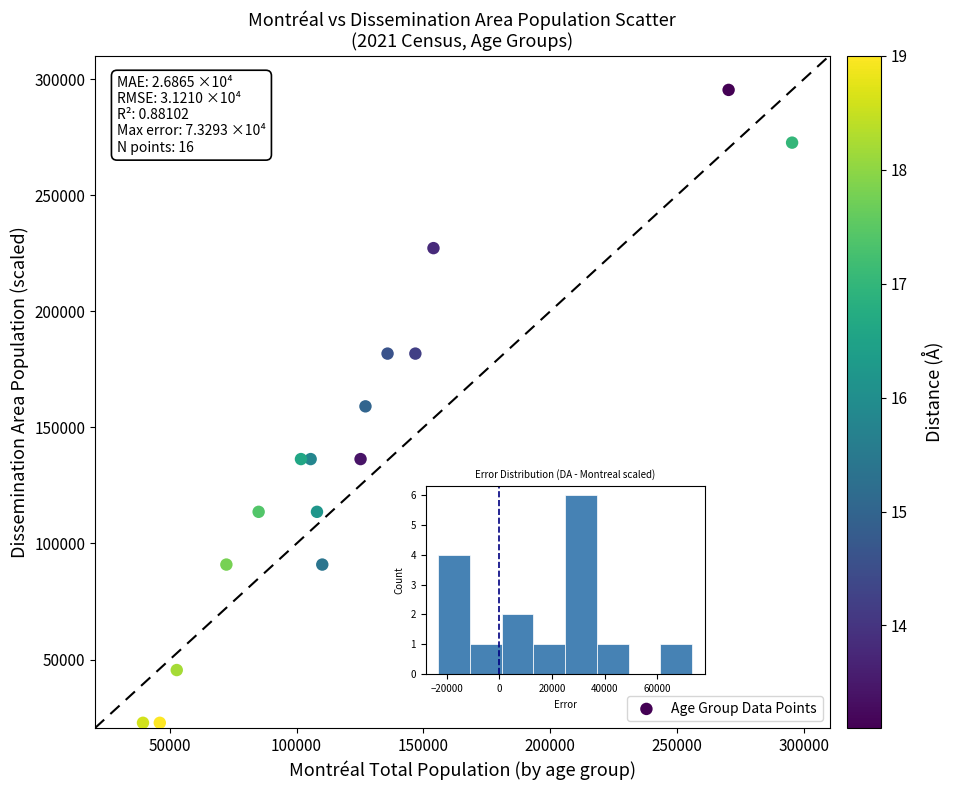

What is the range of X values (max minus min)?

256080.0